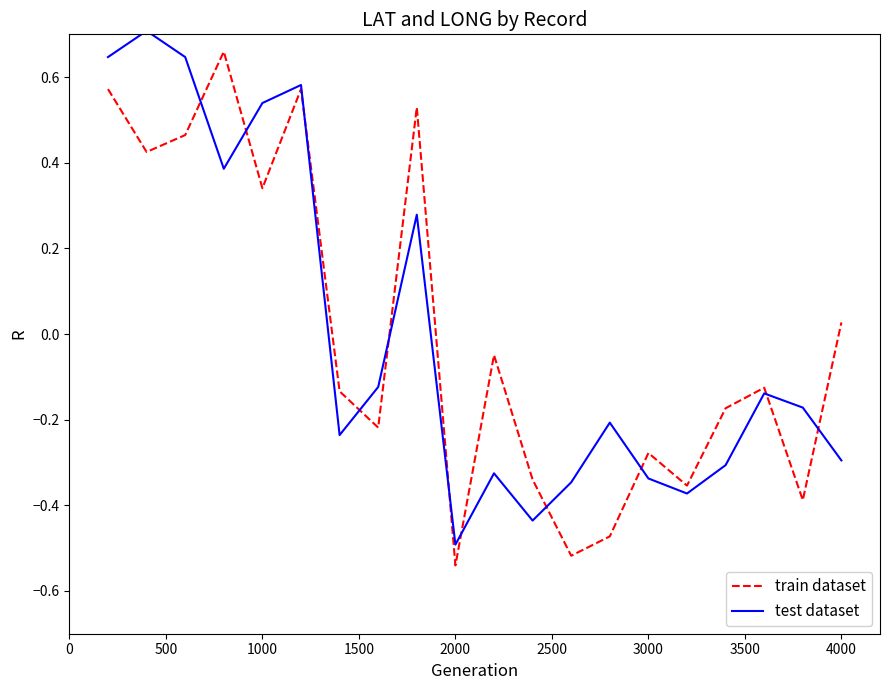

How many lines are shown in the chart?

2